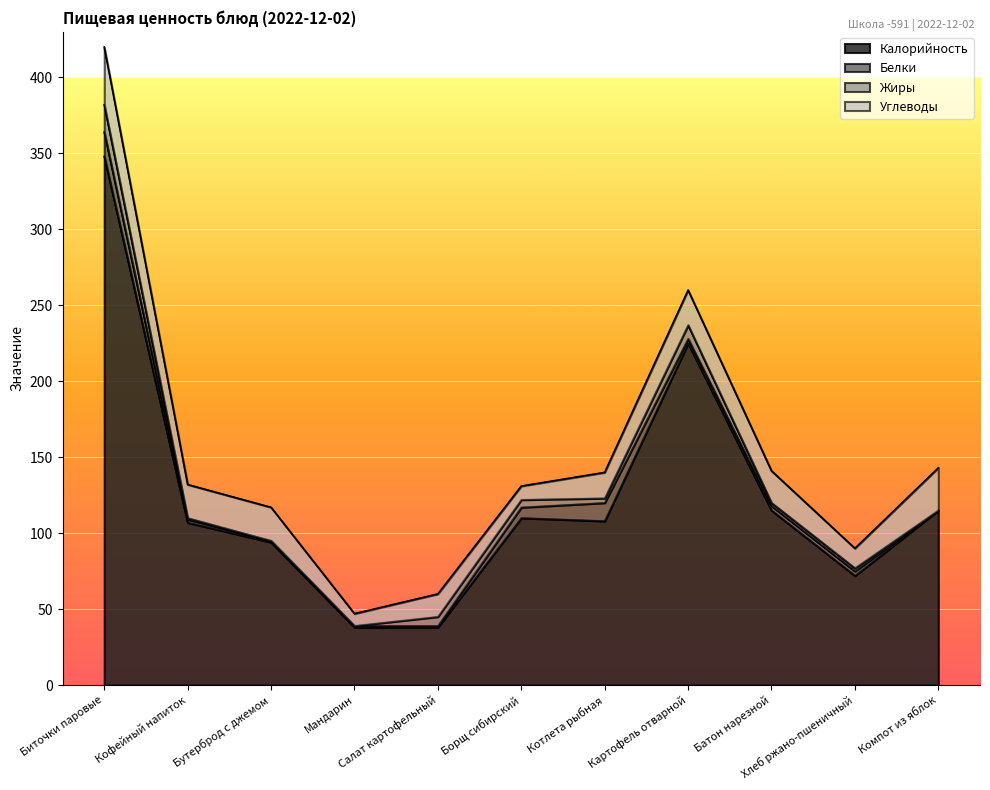

What is the label of the 10th point from the right?

Кофейный напиток